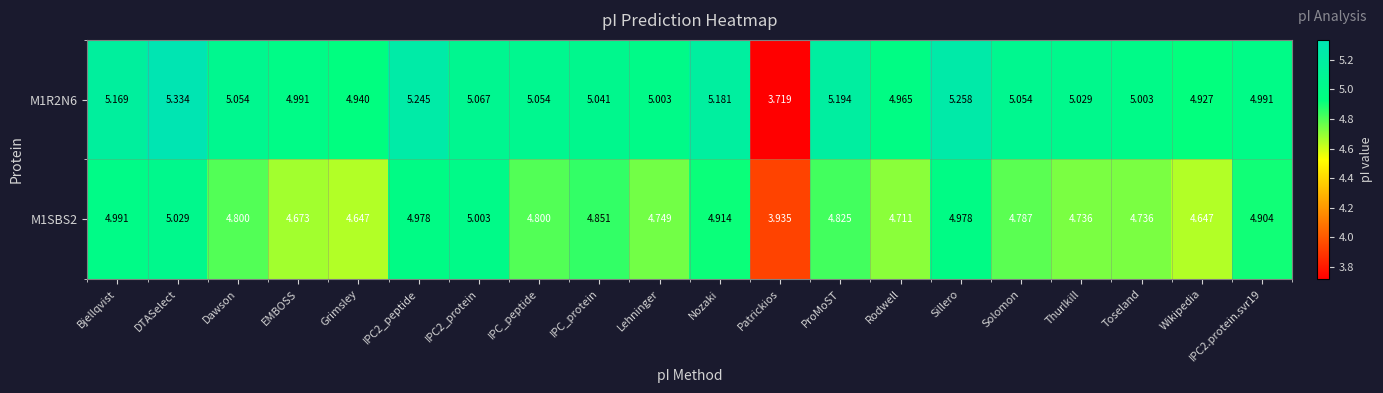

Where is M1R2N6 nearest to the value 4?

Patrickios